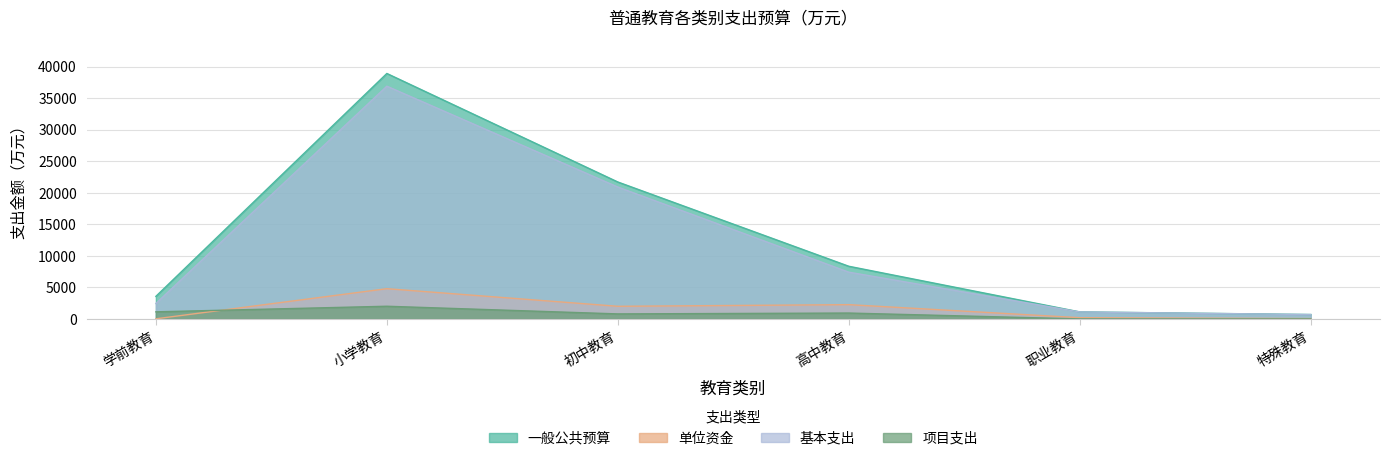

True or false: 基本支出 and 单位资金 intersect in this chart.

False